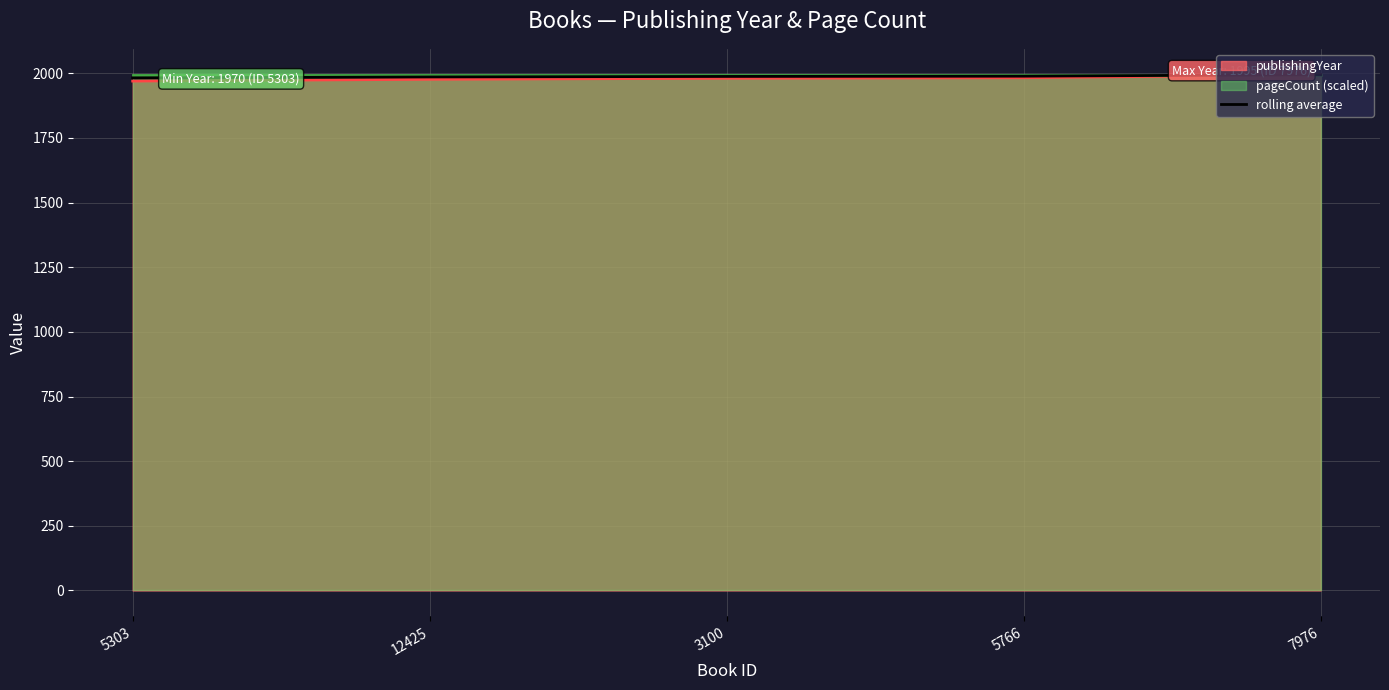

What is the change in value from 5303 to 3100?

+5.5